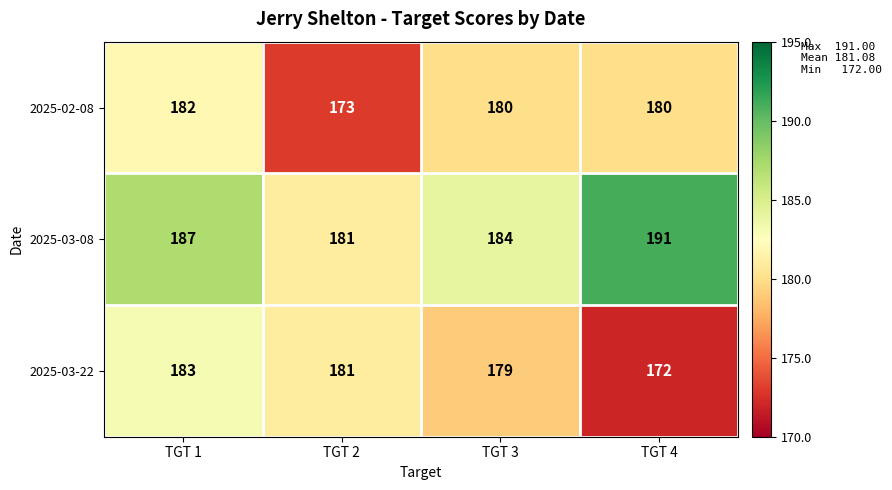

What is the sum of all 2025-02-08 values?

715